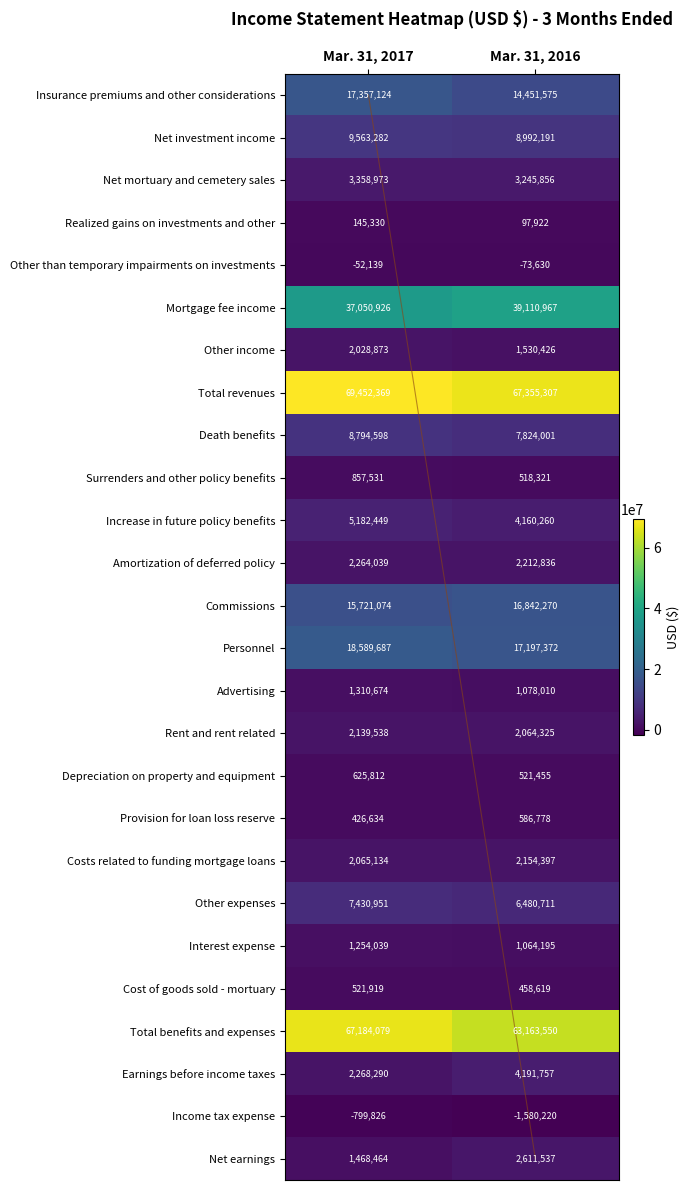

What is the total value across all series at Mar. 31, 2016?

266260788